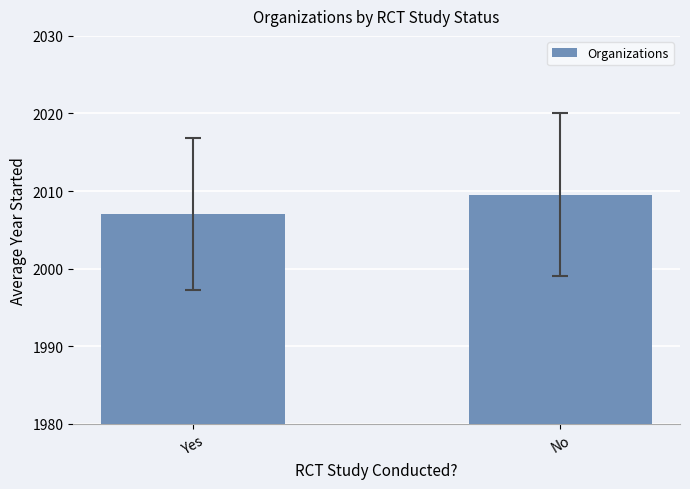

Reading right to left, transcribe all the data shown in this chart.

2009.5	2007.0